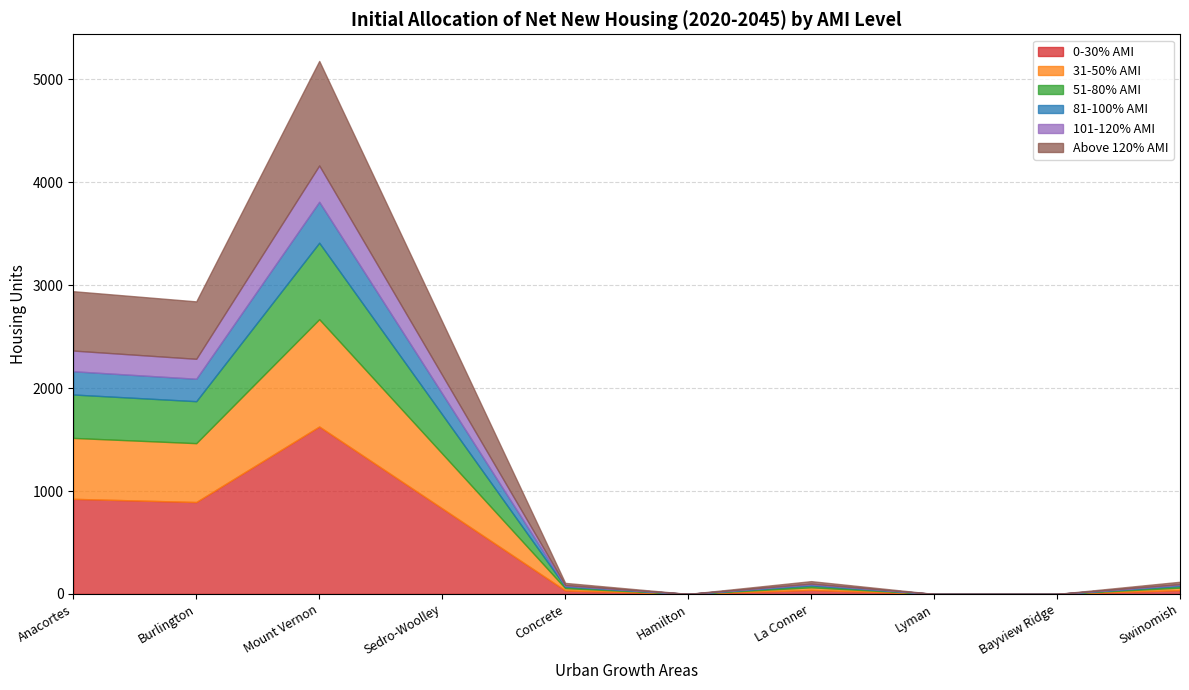

What is the difference between the maximum and minimum values in the 0-30% AMI series?

1627